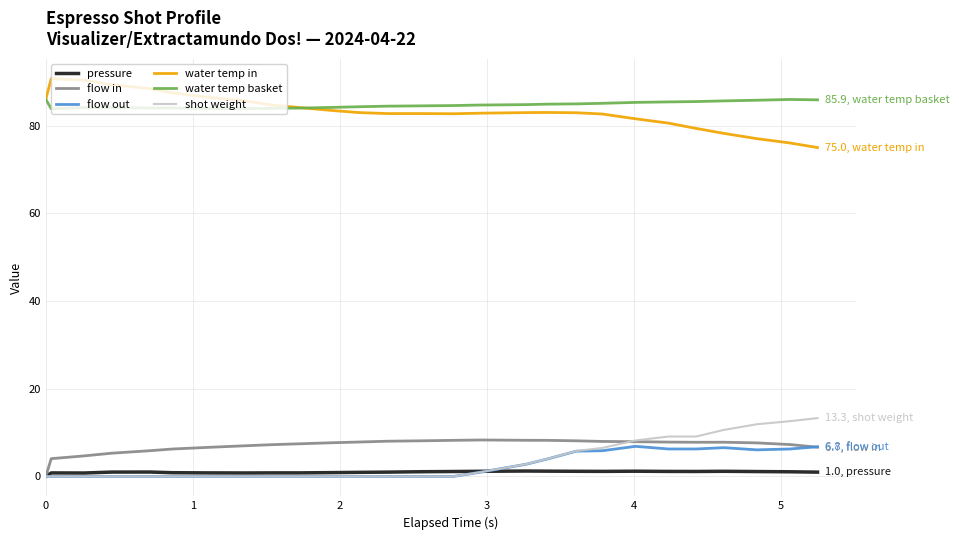

Rank the series by their maximum value, from lowest to highest.

pressure, flow out, flow in, shot weight, water temp basket, water temp in